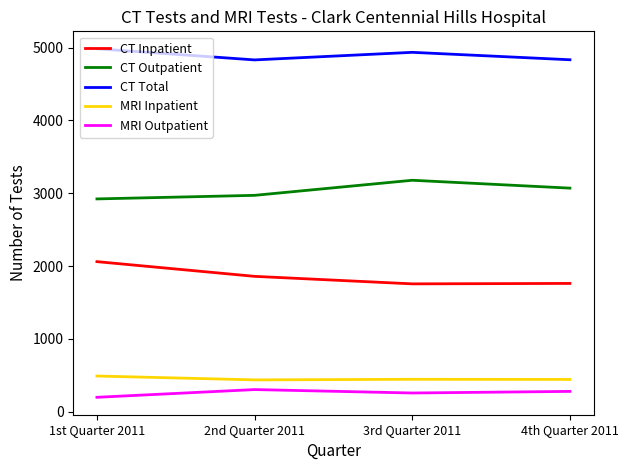

At which category does MRI Outpatient reach its first local peak?

2nd Quarter 2011